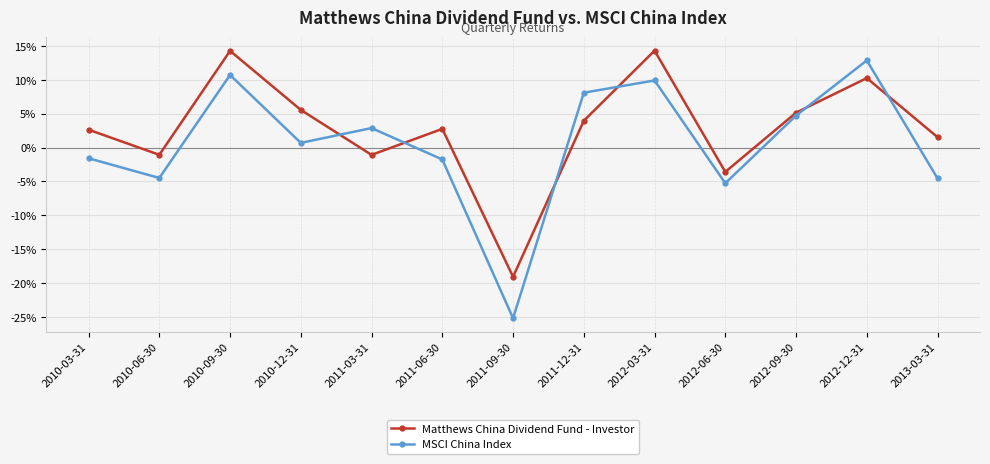

The value of MSCI China Index at 2012-06-30 is -0.1. True or false?

False